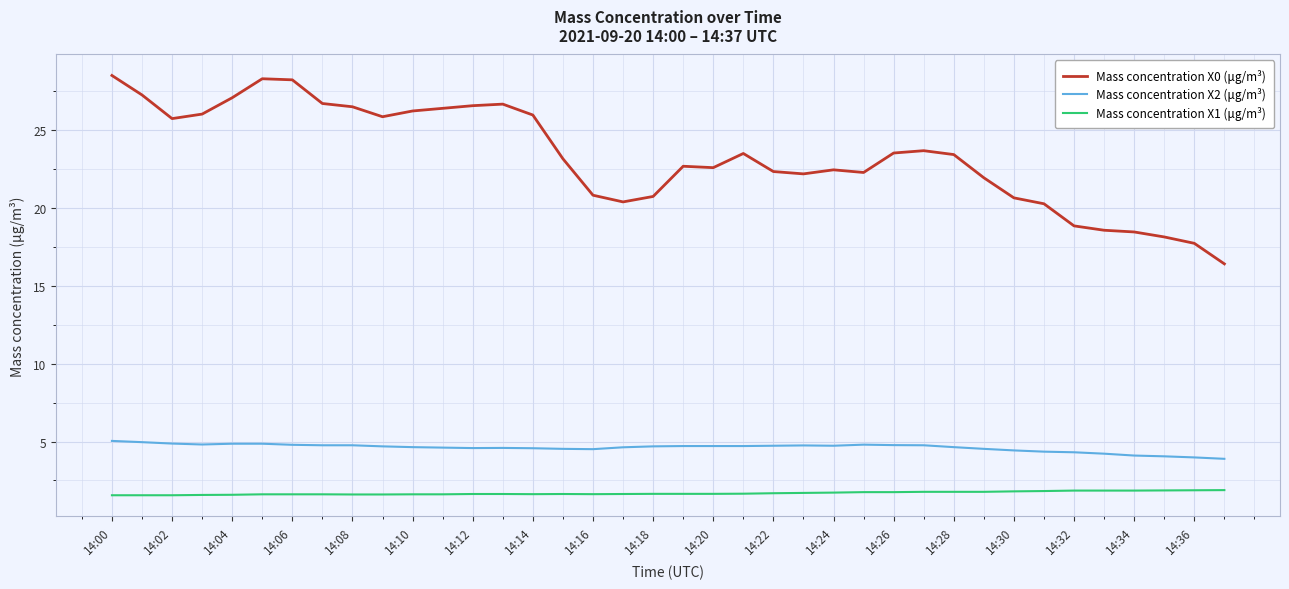

Is this an area chart (filled region under the line)?

No